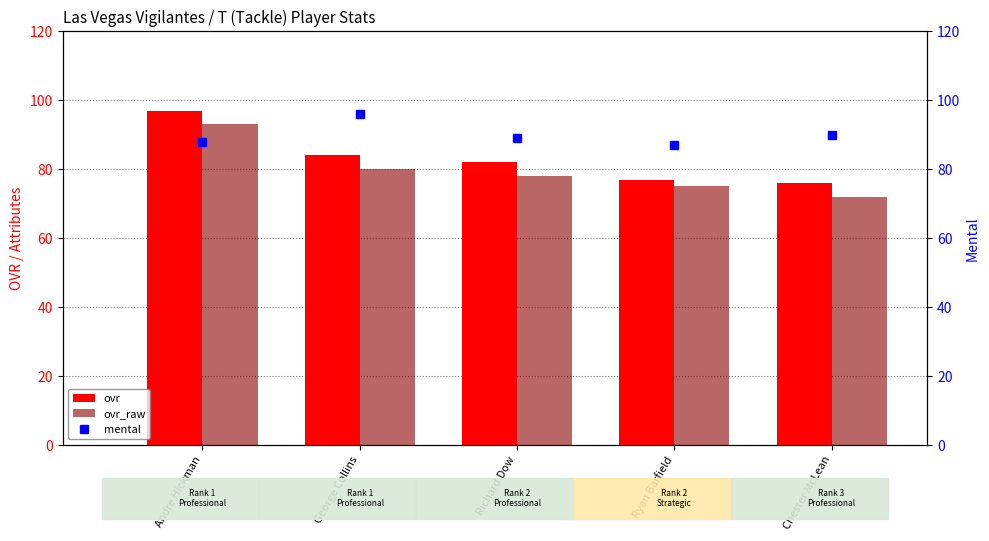

Which series reaches the maximum Y coordinate?

ovr